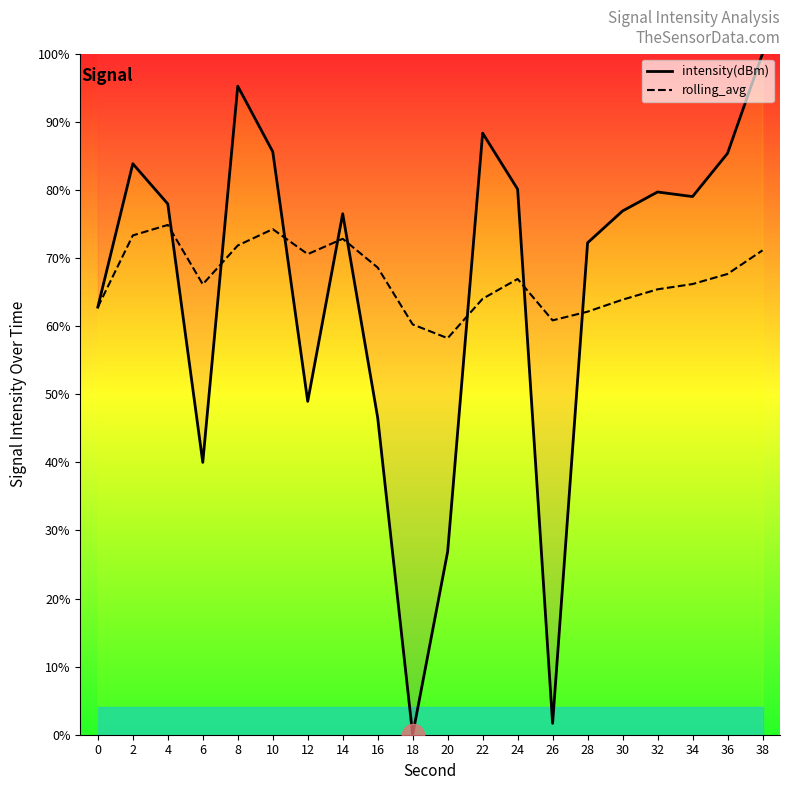

Count the number of categories in the chart.

20